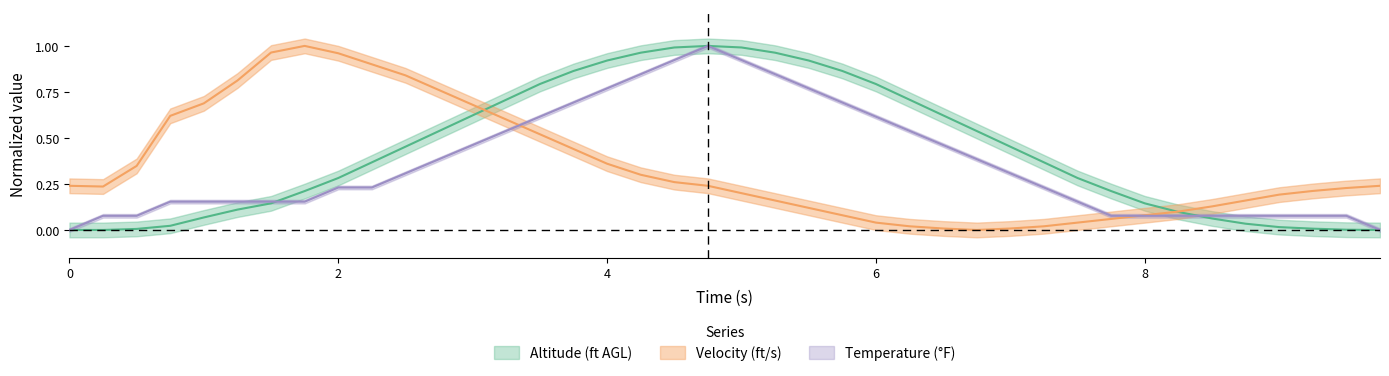

Is the value of temperature at 20 greater than the value of altitude at altitude?

Yes